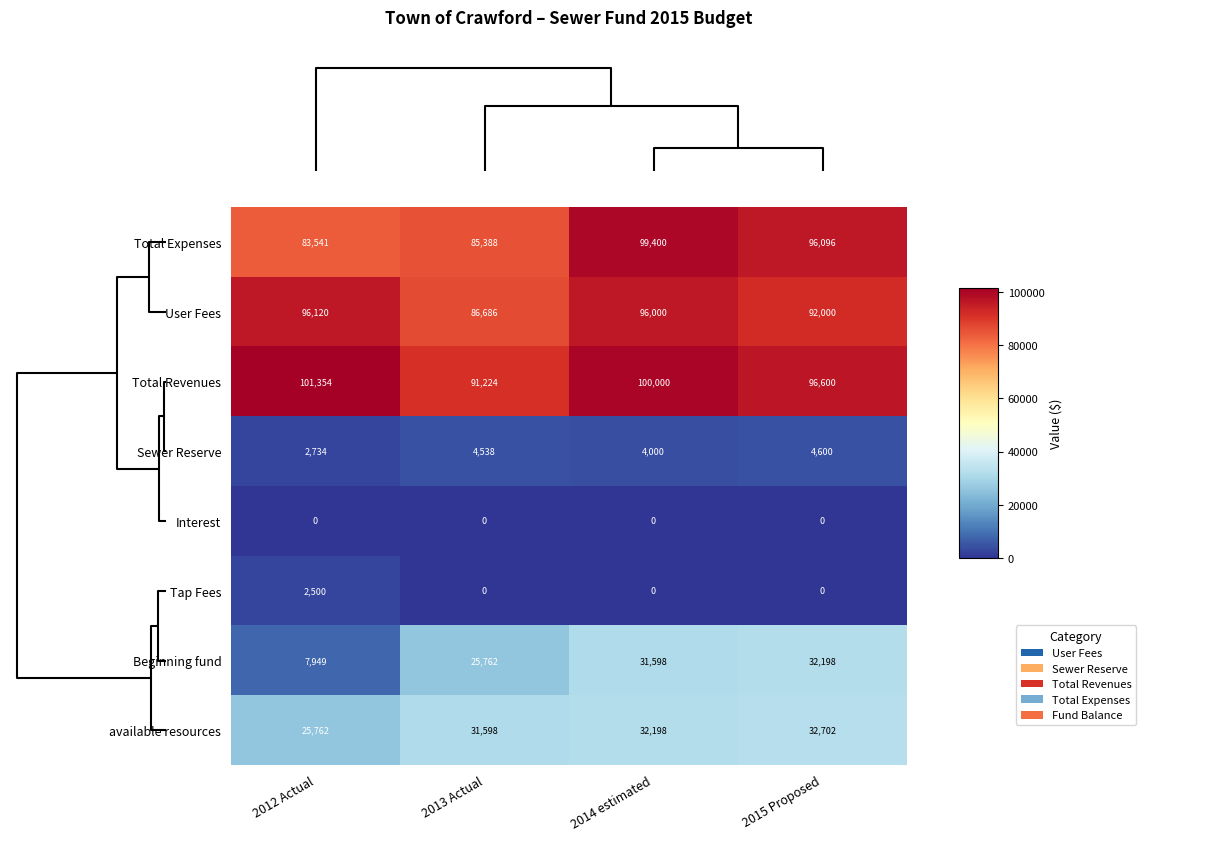

Which series changed the most between 2013 Actual and 2014 estimated?

Total Expenses